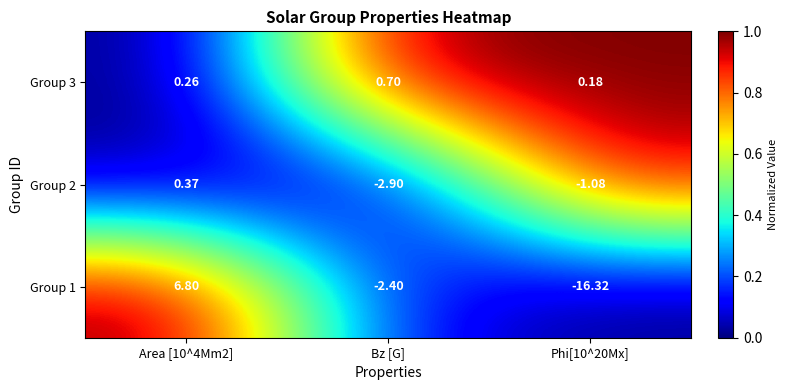

What is the total value across all series at Area [10^4Mm2]?

7.4